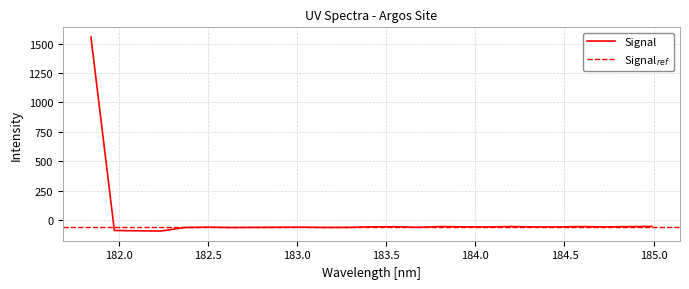

Does the chart display data point markers on the line(s)?

No